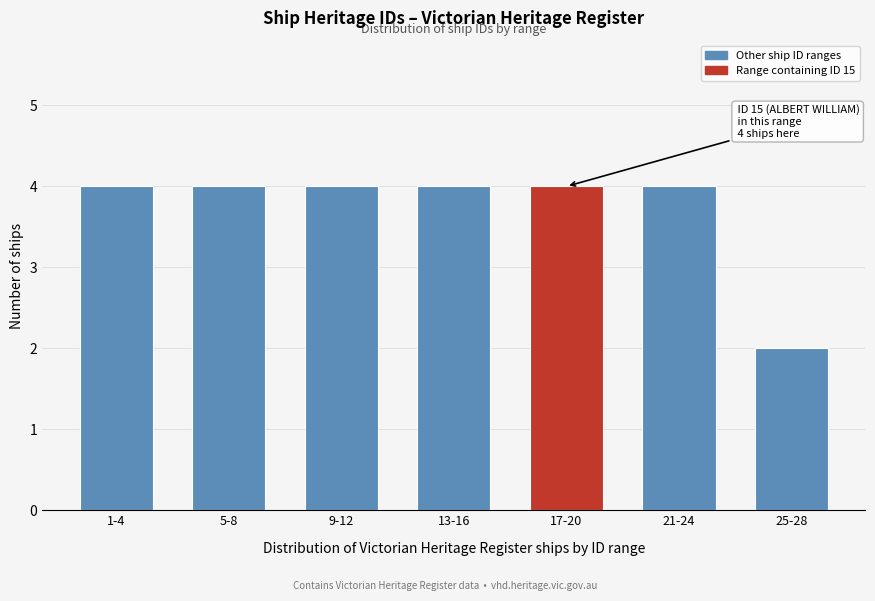

Reading right to left, extract all data points from this chart.

2	4	4	4	4	4	4